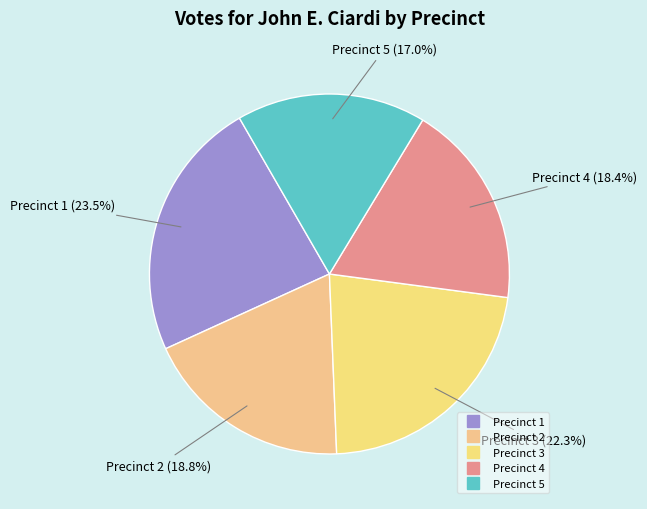

How many slices are in this pie chart?

5